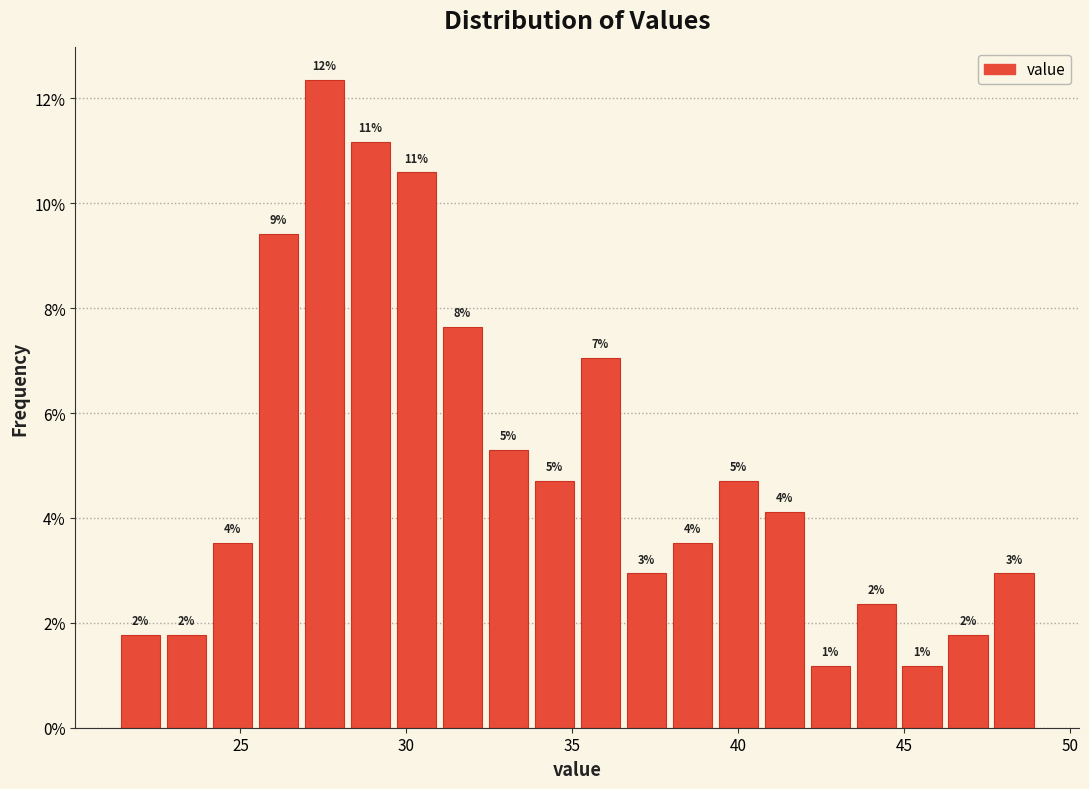

Read against the x-axis, roughly where is the centre of the tallest bar?

27.5